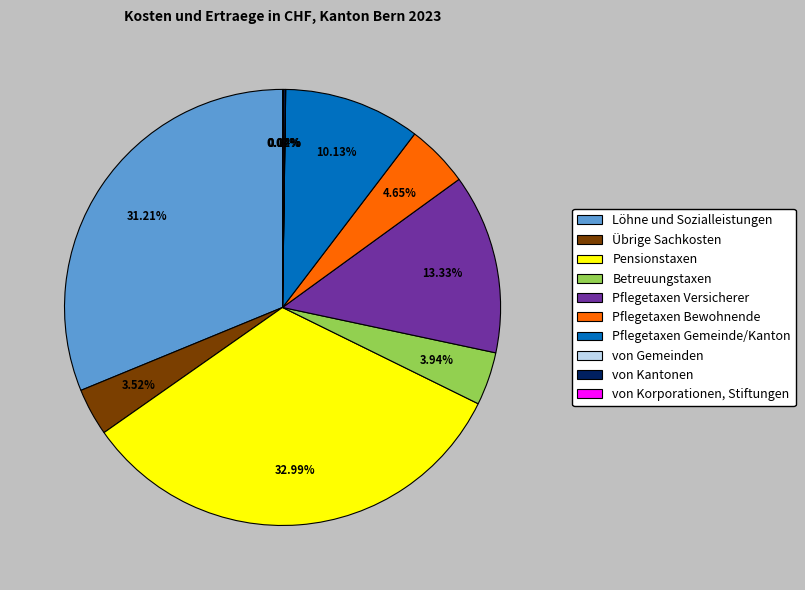

To the nearest percent, what is the difference between the Übrige Sachkosten and Pflegetaxen Versicherer slice percentages?

10%